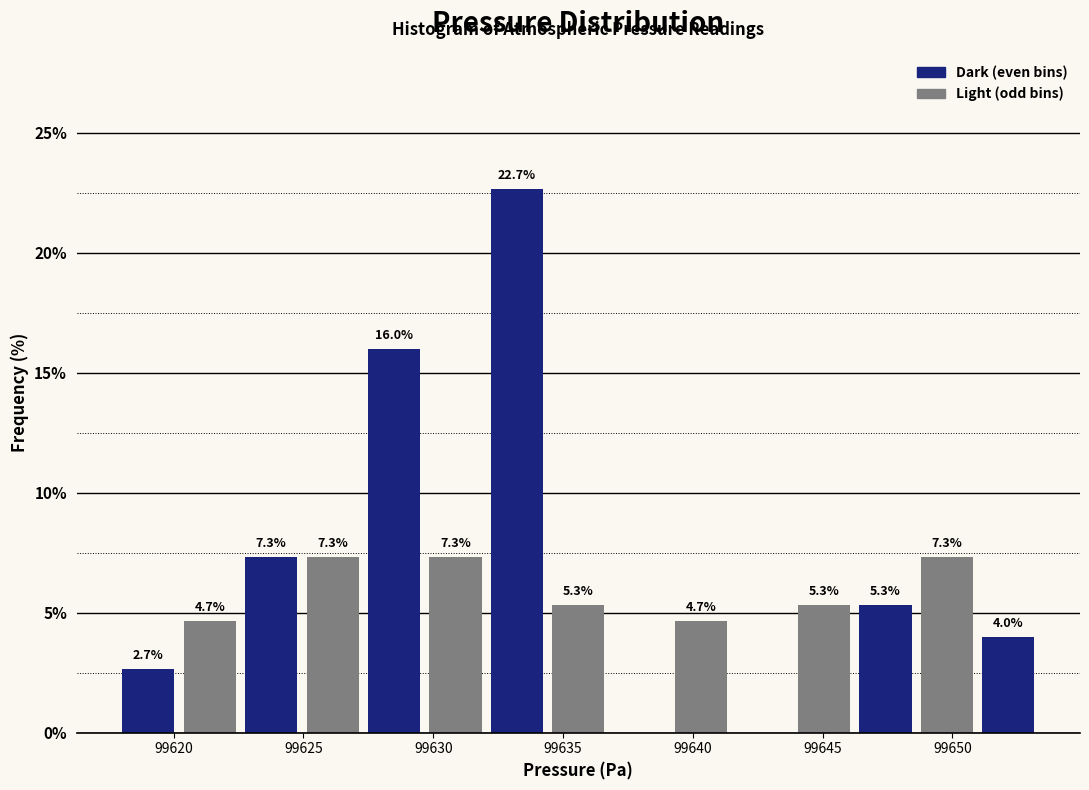

Over which range of the x-axis is the bar tallest?

99632.0 to 99634.5